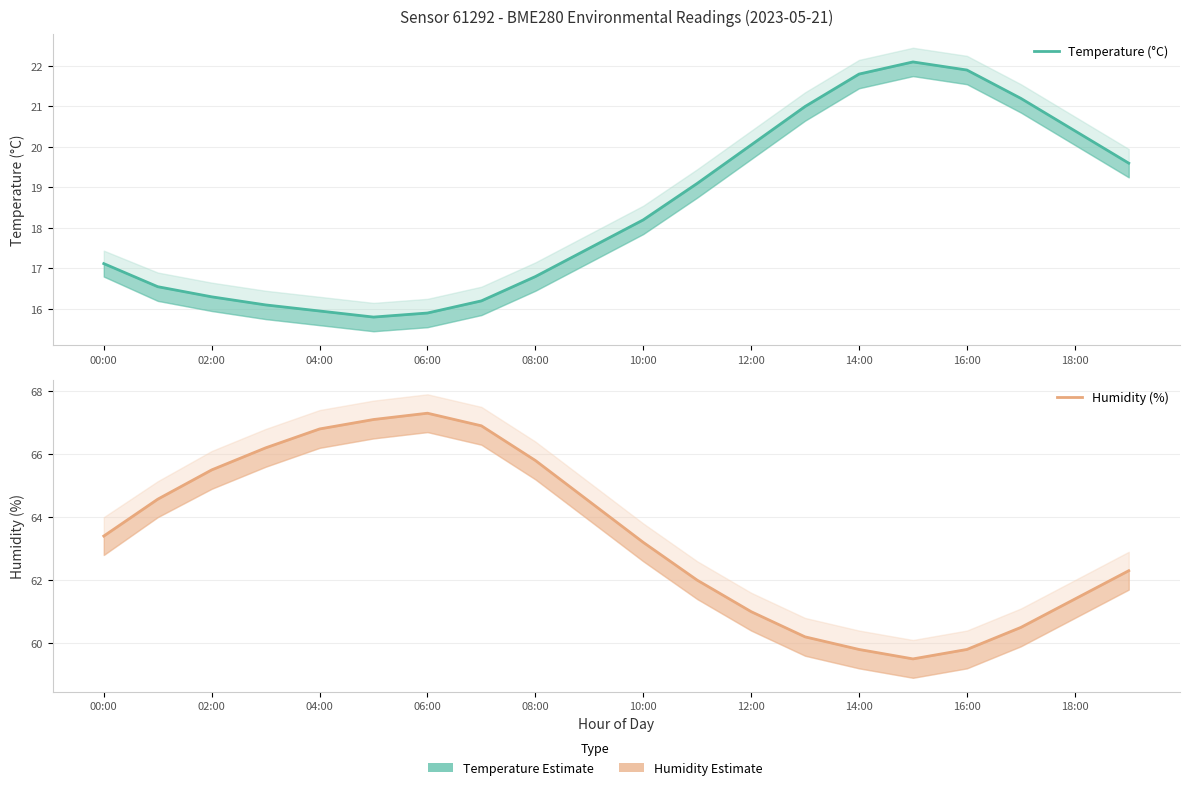

Rank the series by their maximum value, from lowest to highest.

Temperature (°C), Humidity (%)